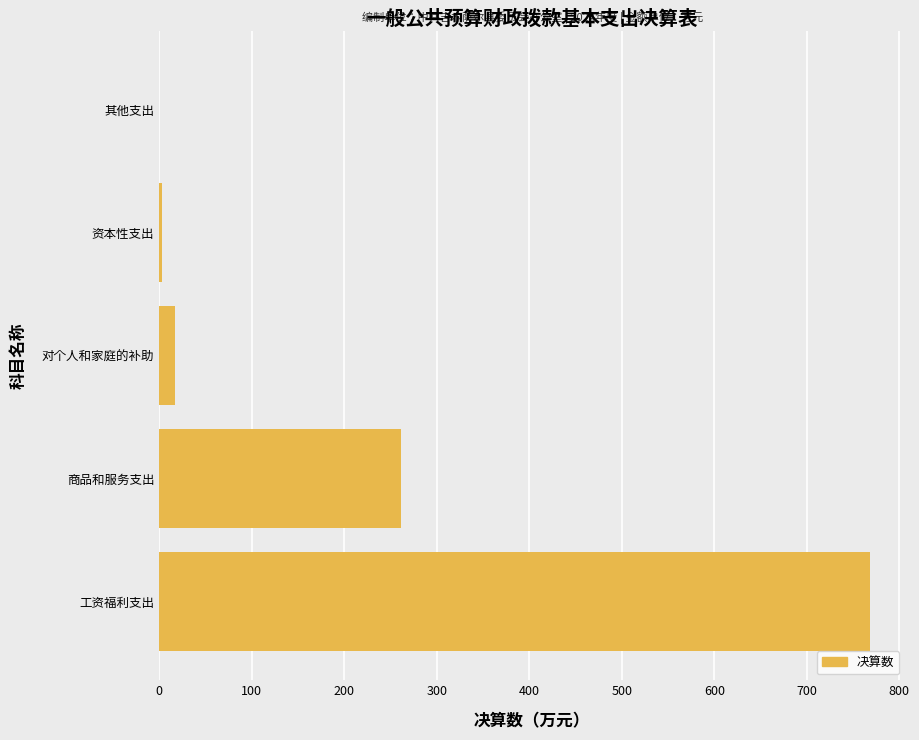

What is the change in value from 对个人和家庭的补助 to 其他支出?

-16.6